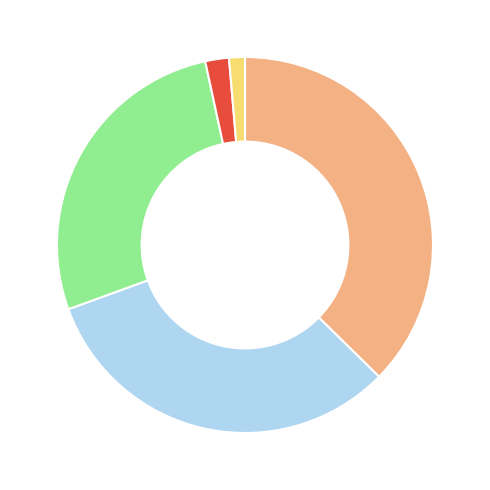

Is there any slice that represents more than half of the pie?

No